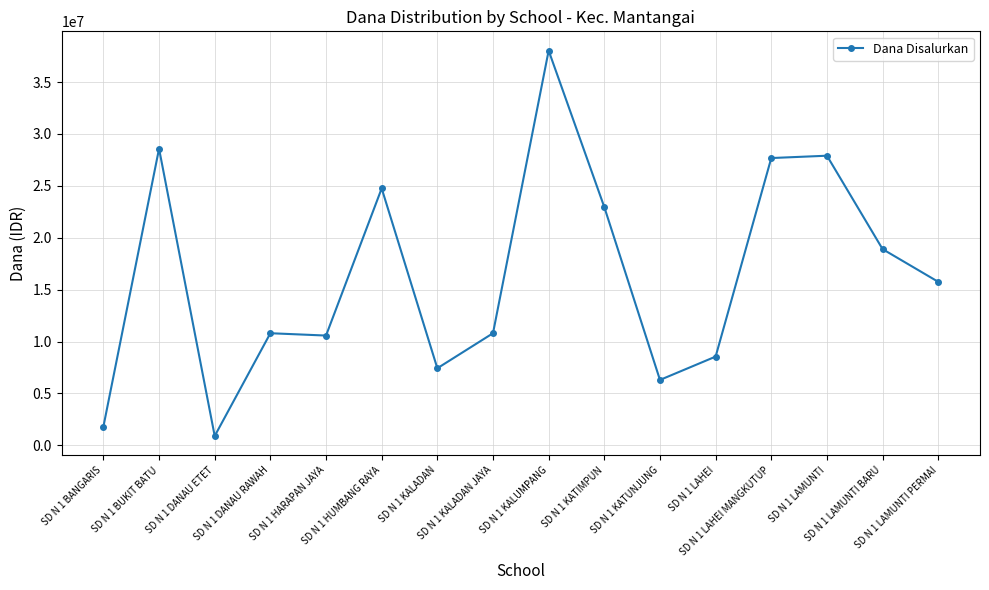

Is it true that the value at SD N 1 KATIMPUN is 22950000?

True